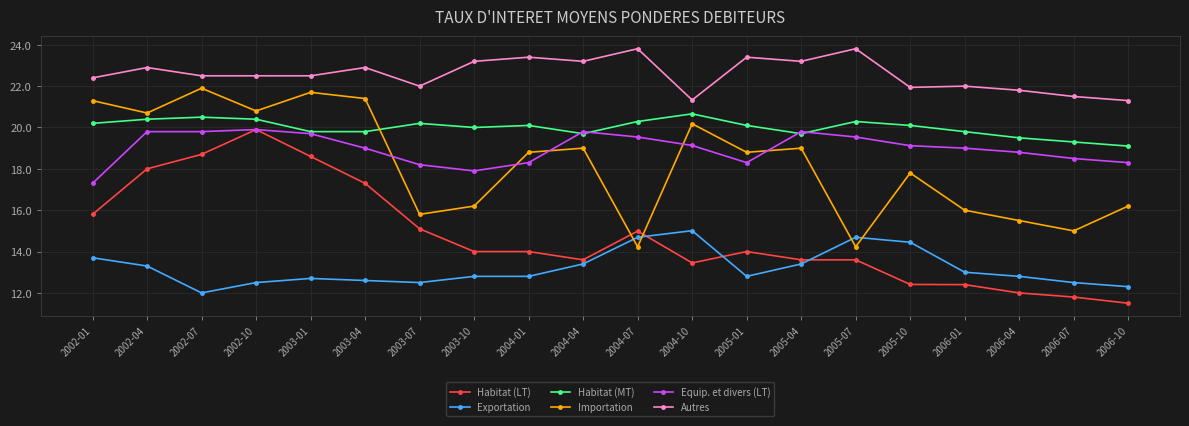

At 2002-07, list the series in order from largest to smallest.

Autres, Importation, Habitat (MT), Equip. et divers (LT), Habitat (LT), Exportation